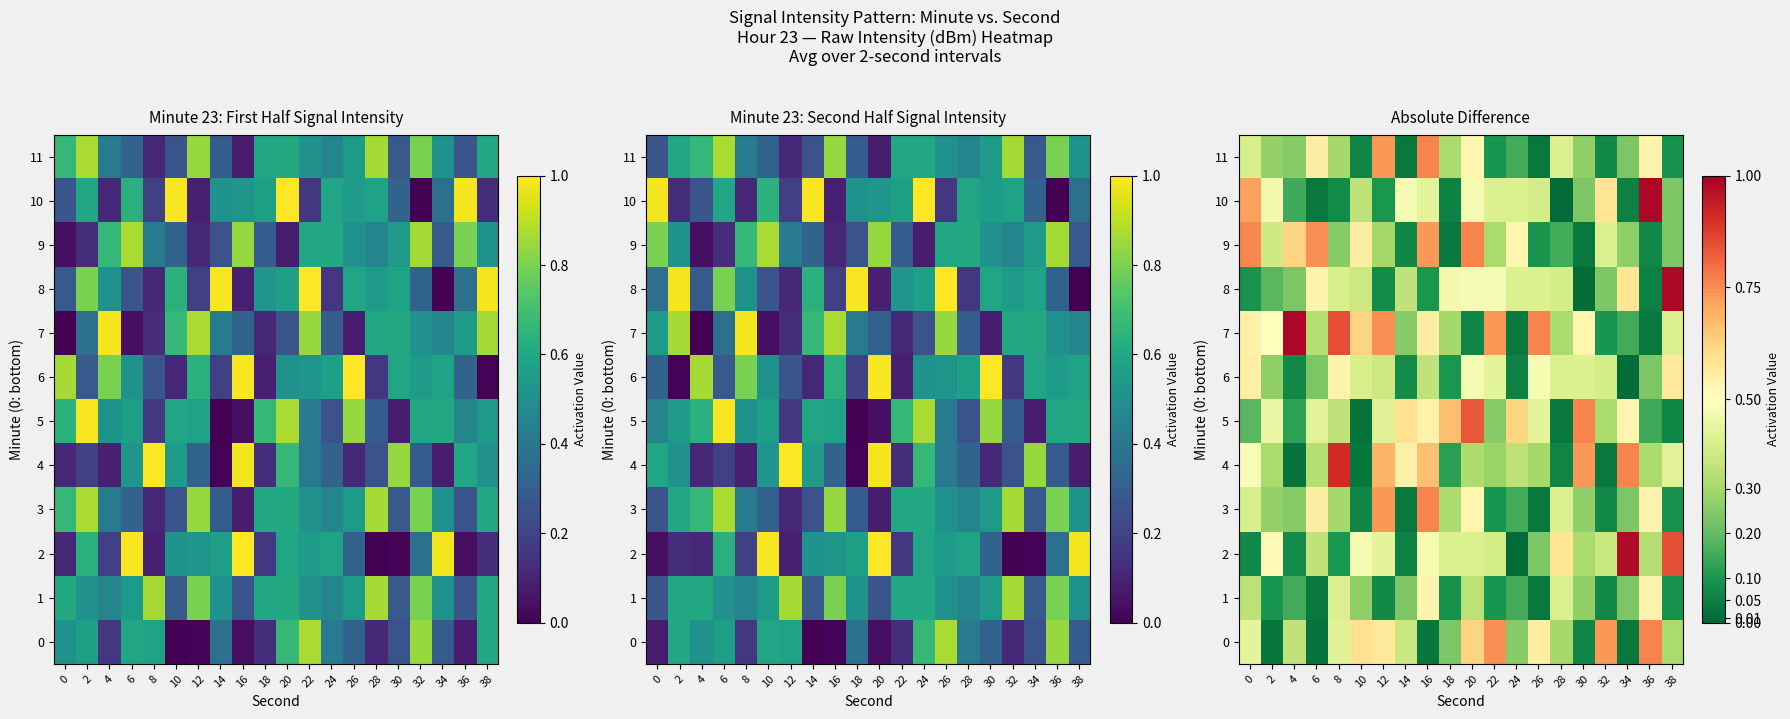

What is the sum of all 10 values?

6.7